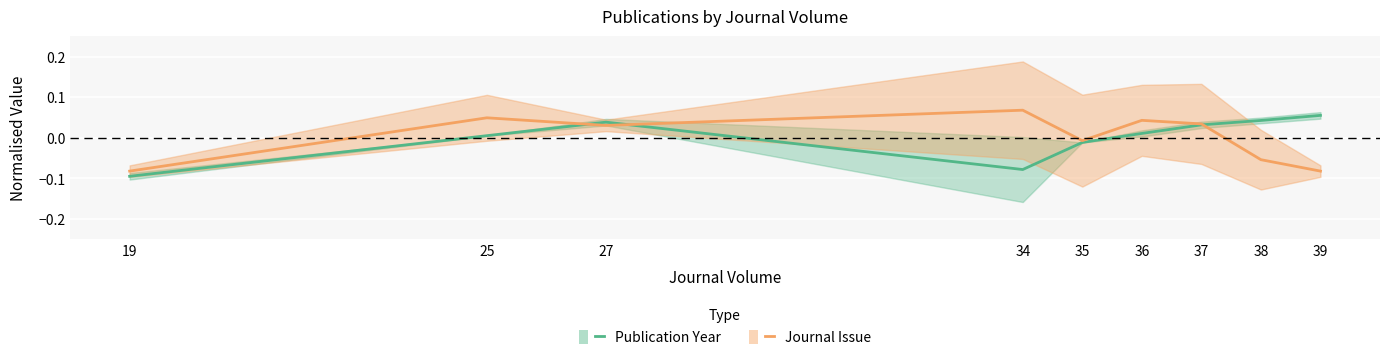

What is the minimum value for Publication Year?

-0.1